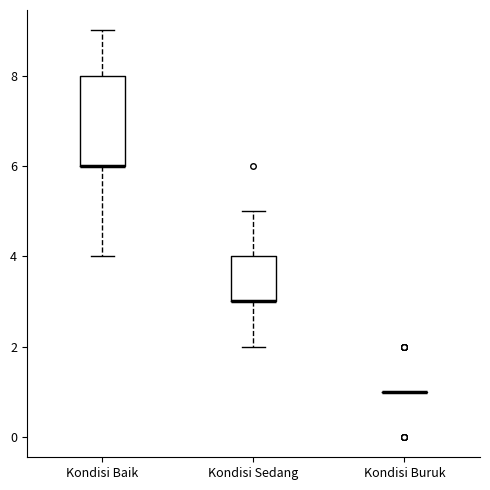

Reading left to right, transcribe this box plot: for each box, give where its median line is, the range the box spans, and where its two whiskers end, as read against the y-axis. The values are not printed on the chart, so give them approximately, as read against the axis.

Kondisi Baik: median 6 (drawn on the box's lower edge), box 6 to 8, whiskers 4 to 9
Kondisi Sedang: median 3 (drawn on the box's lower edge), box 3 to 4, whiskers 2 to 5
Kondisi Buruk: box collapsed to a line at 1, whiskers 1 to 1